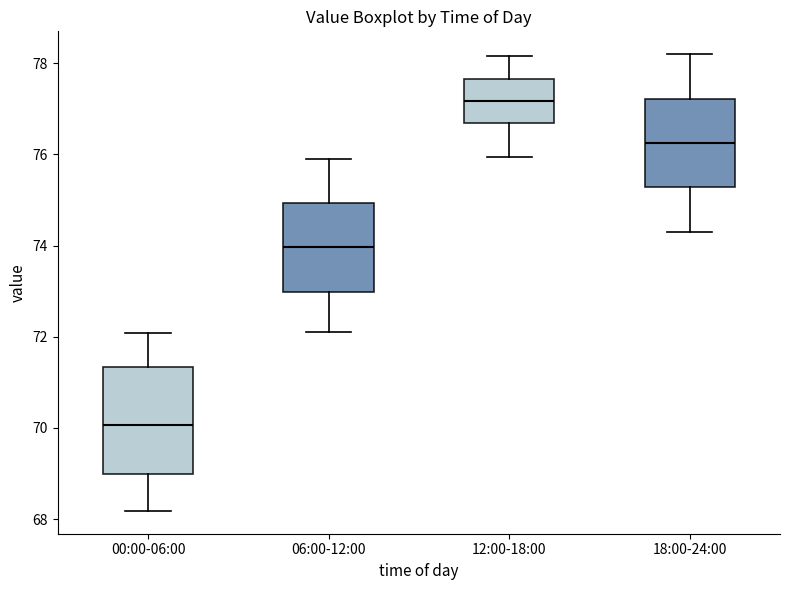

Where does the median line of the box for 06:00-12:00 sit on the y-axis? The values are not printed on the chart, so give them approximately, as read against the axis.

74.0